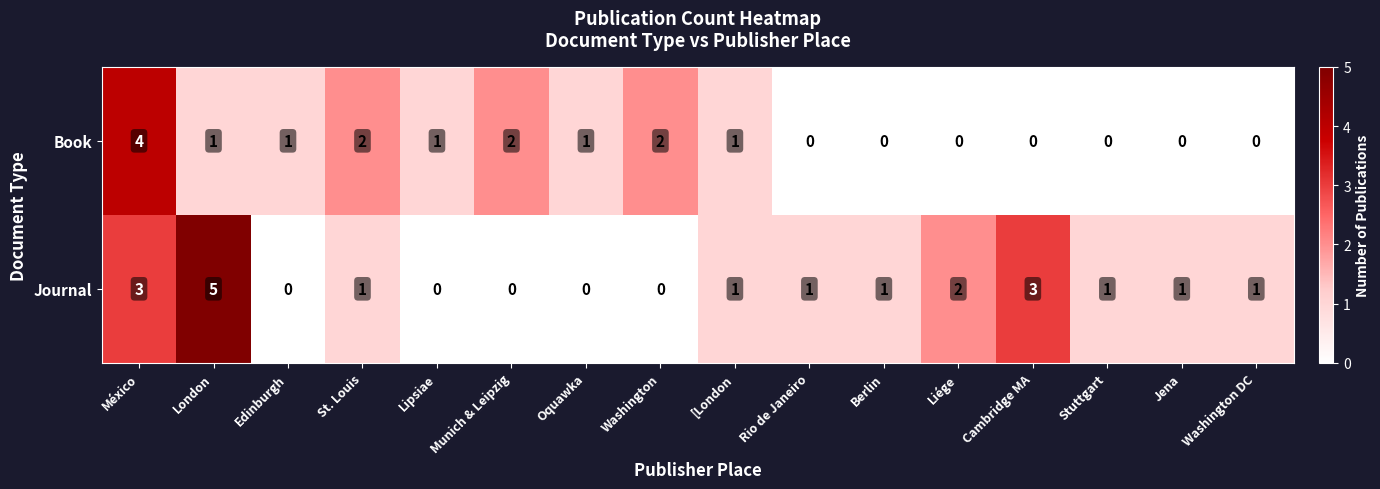

What is the greatest value displayed?

5